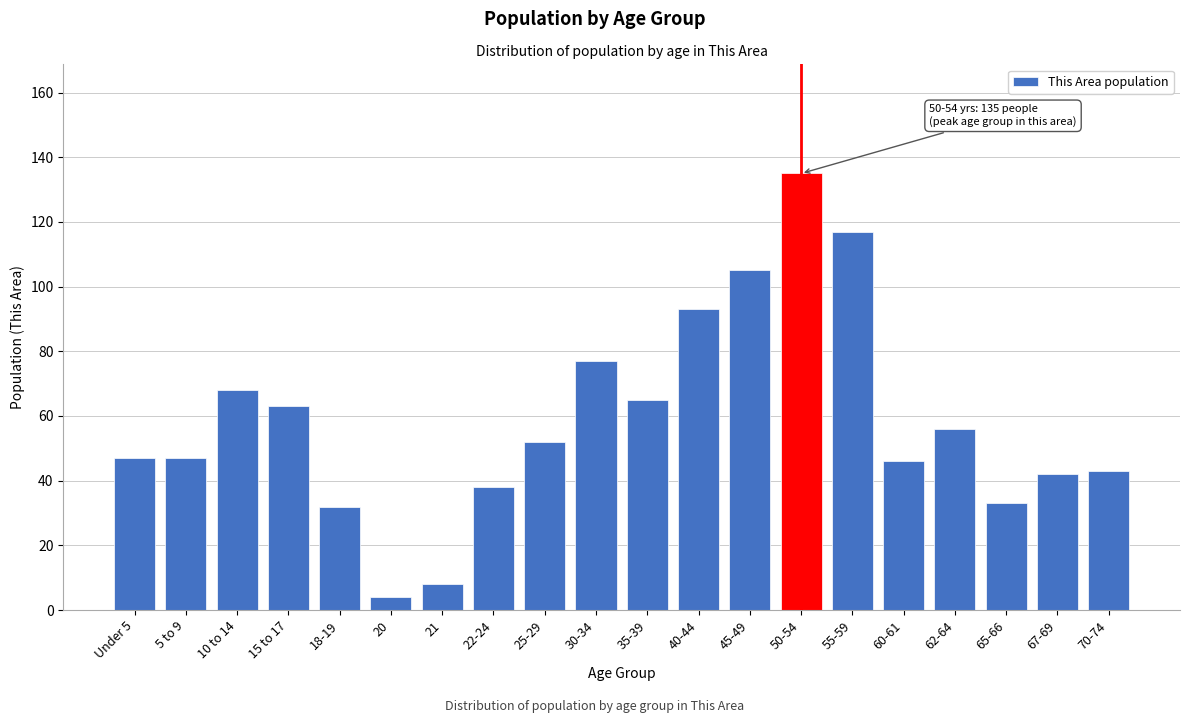

Reading left to right, list all the values displayed in this chart.

47	47	68	63	32	4	8	38	52	77	65	93	105	135	117	46	56	33	42	43